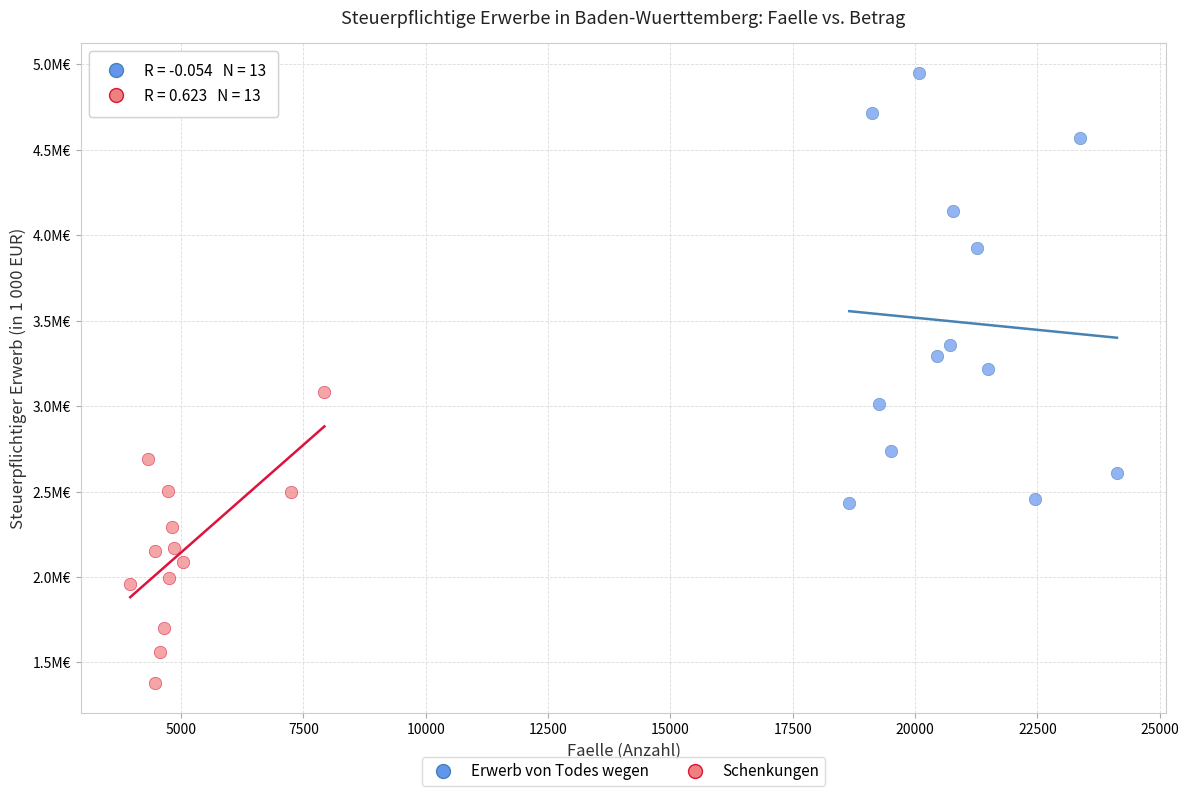

What are all the series names shown in the legend?

Erwerb von Todes wegen, Schenkungen